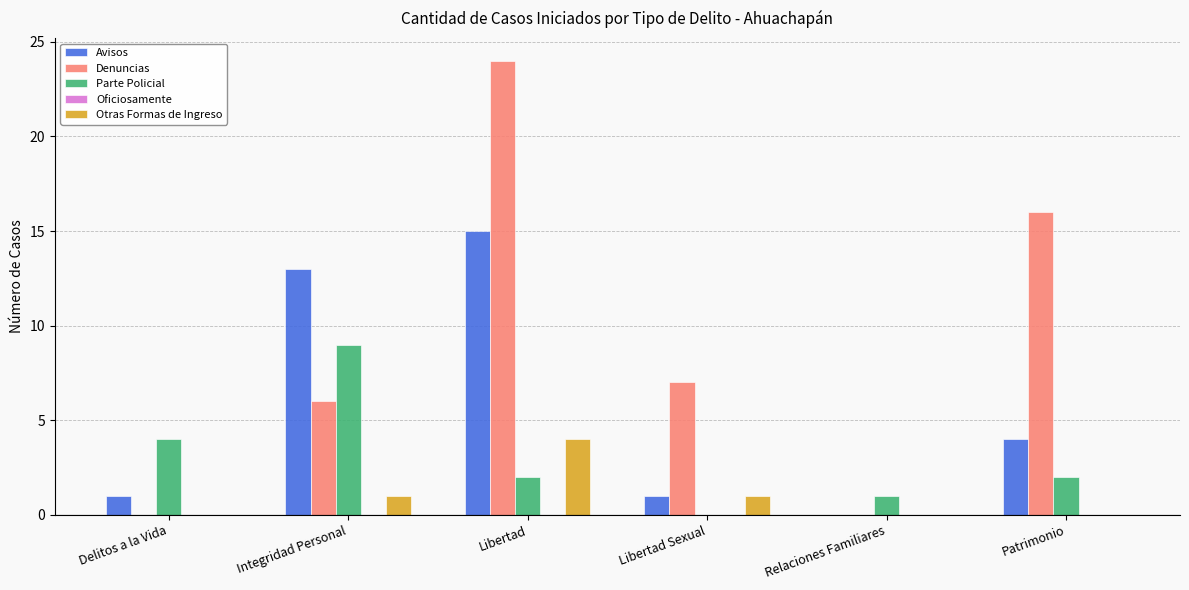

True or false: Otras Formas de Ingreso has a value of 0 at Patrimonio.

True